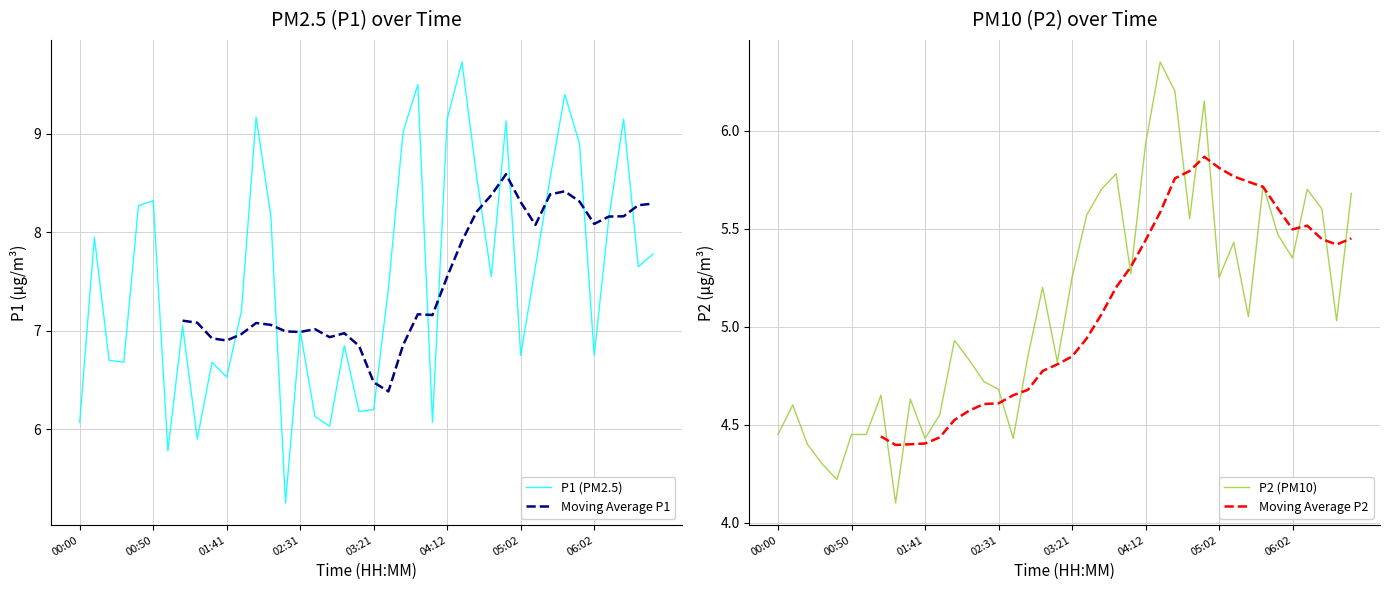

True or false: Moving Average P1 and Moving Average P2 intersect in this chart.

False